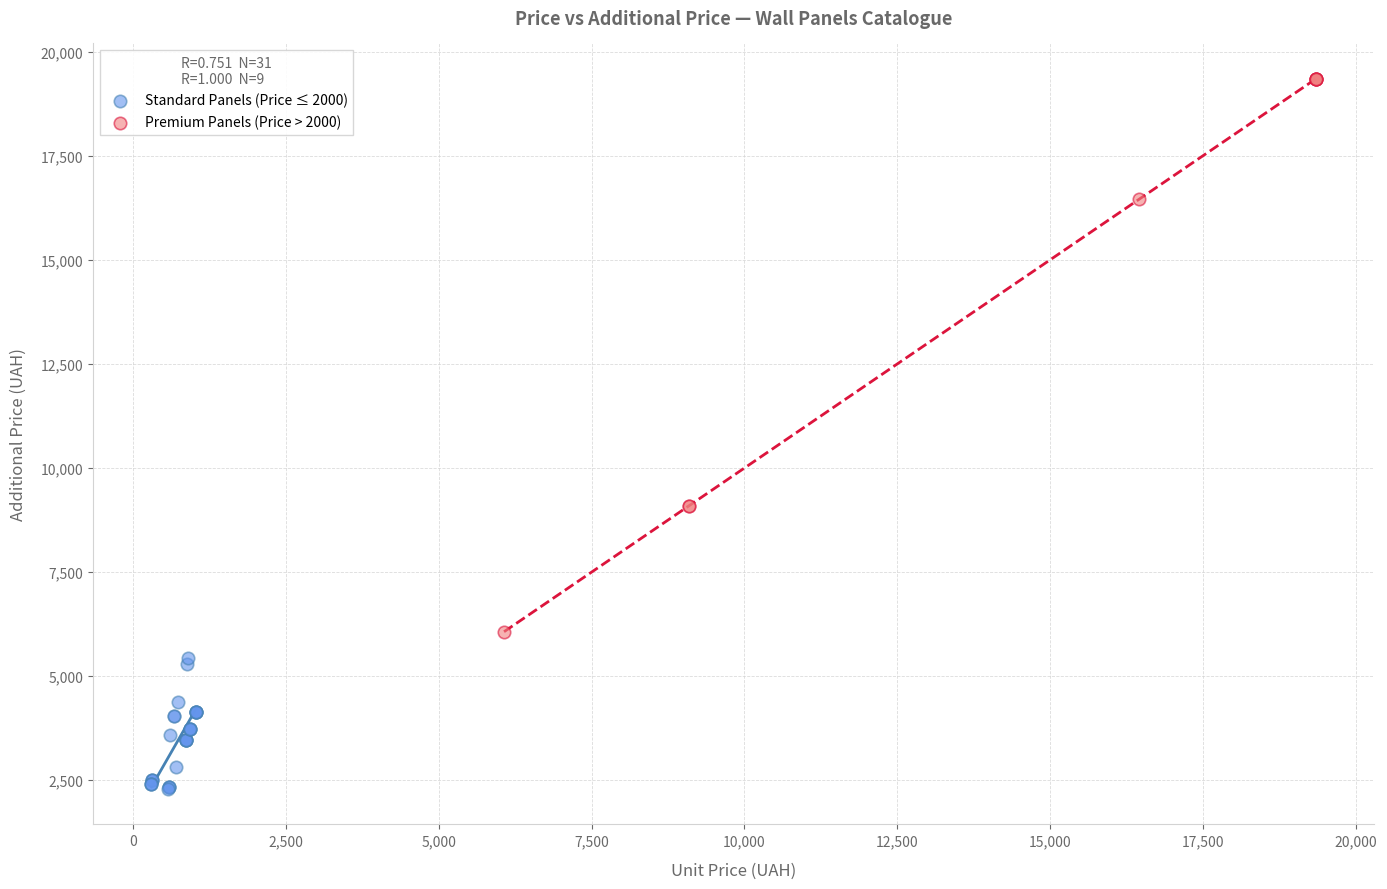

What are all the series names shown in the legend?

Standard Panels (Price ≤ 2000), Premium Panels (Price > 2000)